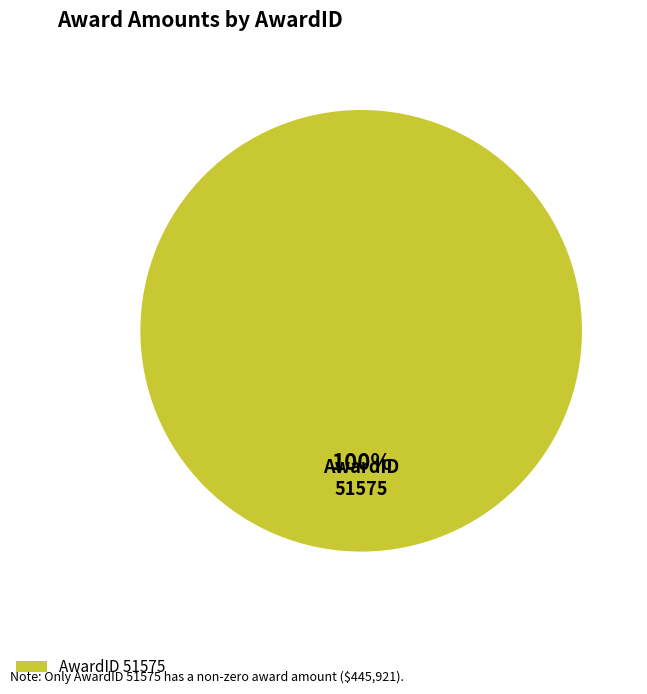

To the nearest percent, what portion does 51575 represent?

100%